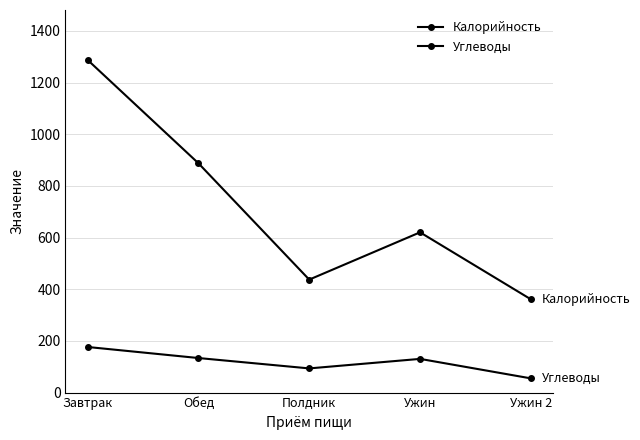

Does the chart have visible grid lines?

Yes